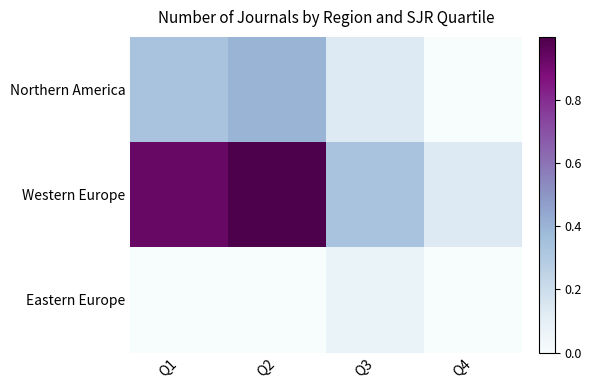

Reading right to left, what are all the values shown in this chart?

Northern America: Q4=0.0	Q3=0.1	Q2=0.4	Q1=0.3
Western Europe: Q4=0.1	Q3=0.3	Q2=1.0	Q1=0.9
Eastern Europe: Q4=0.0	Q3=0.1	Q2=0.0	Q1=0.0